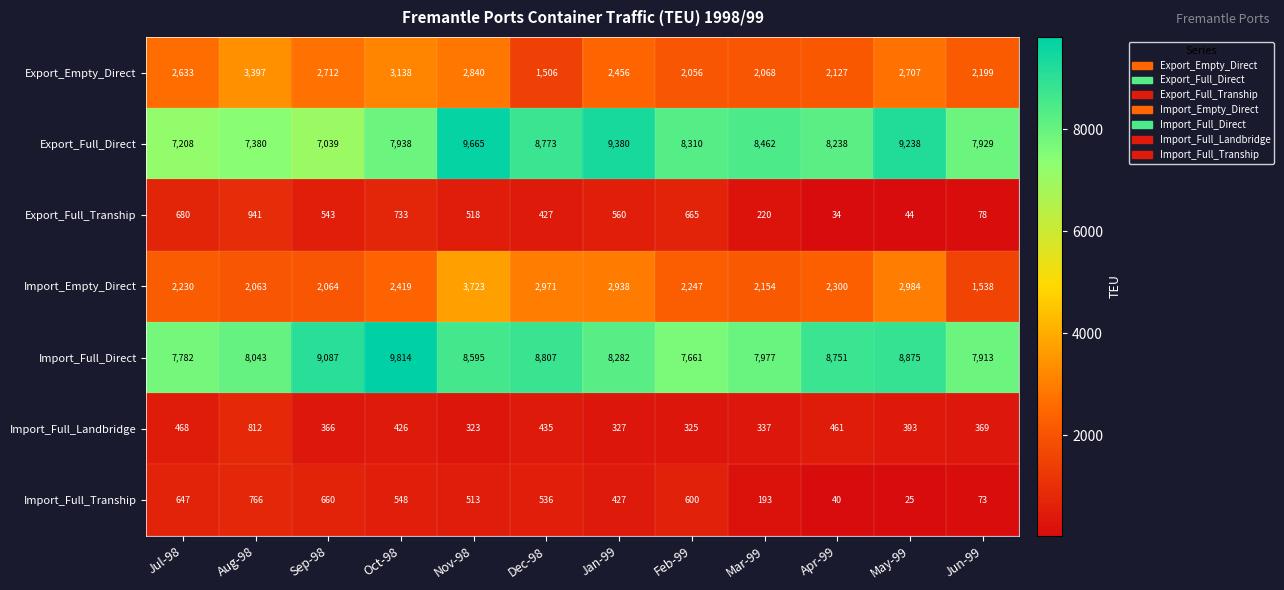

Which series has the widest spread of values?

Export_Full_Direct